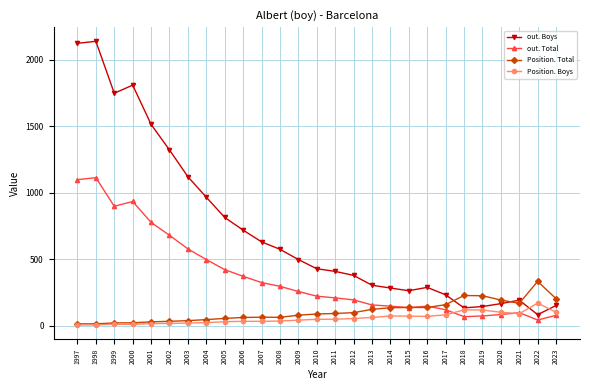

After their last crossing, which series has the higher values: out. Boys or Position. Boys?

out. Boys